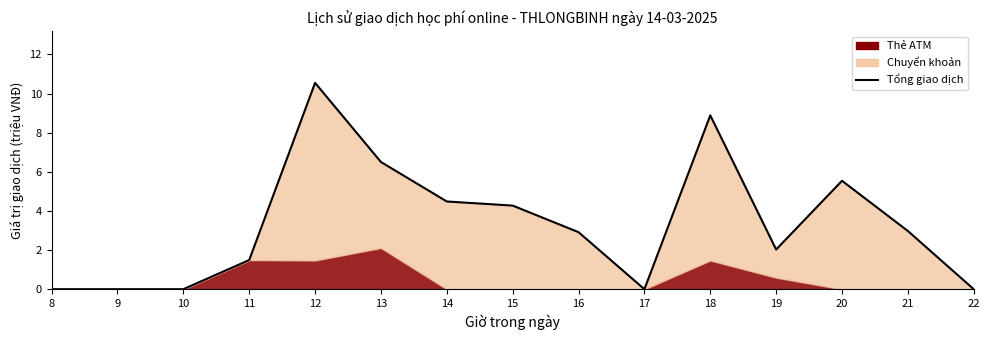

Which category has the lowest value across all series?

8